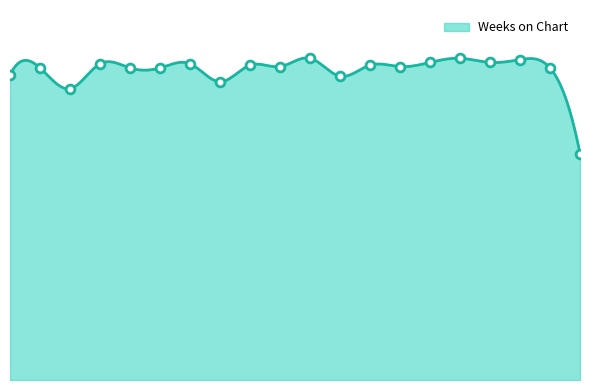

What is the change in value from 6 to 14?

+1